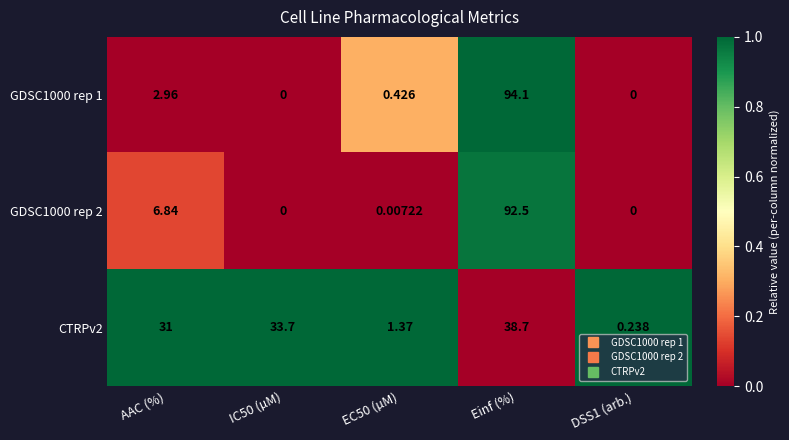

Which series changed the most between Einf (%) and DSS1 (arb.)?

GDSC1000 rep 1